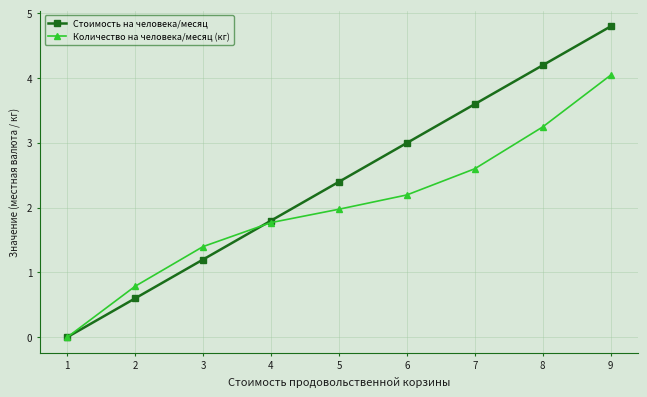

List the series in order of their overall mean, lowest first.

Количество на человека/месяц (кг), Стоимость на человека/месяц